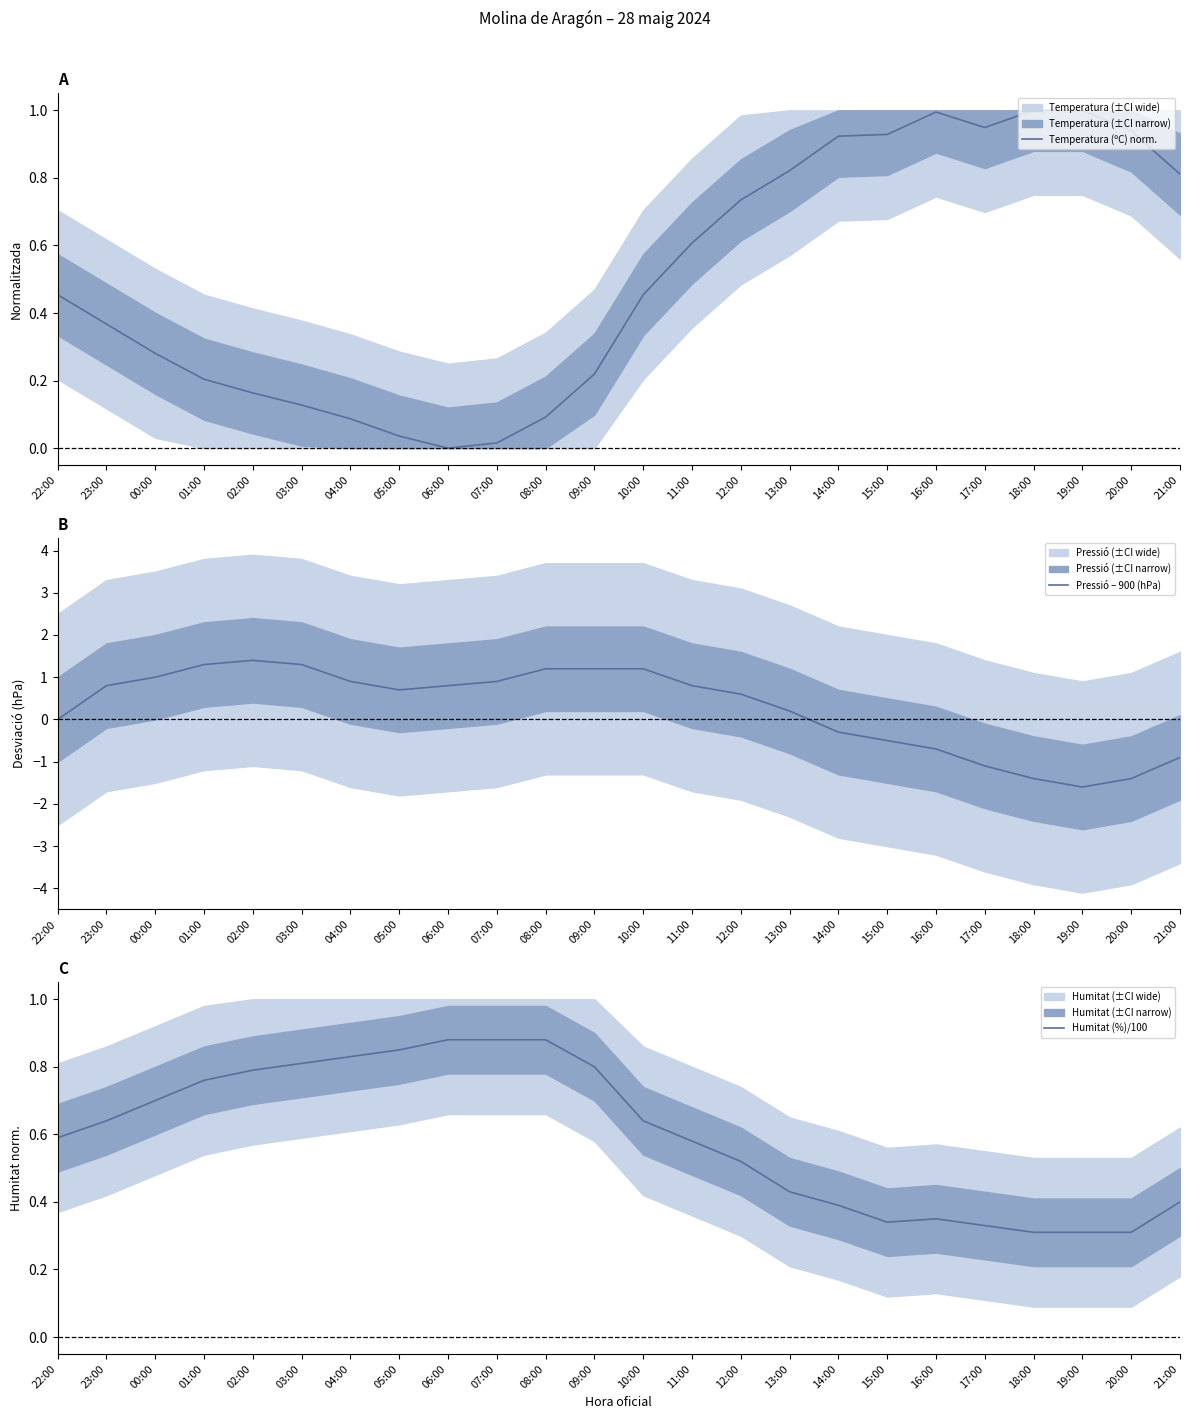

Is it true that Humitat (%)/100 equals 0.5 at 12:00?

True